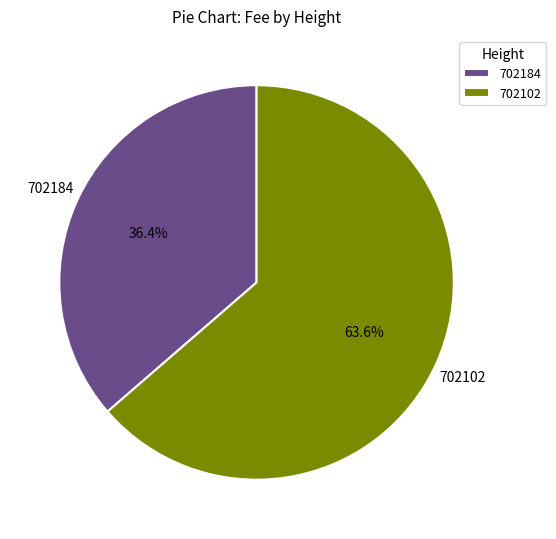

Does any single category account for the majority?

Yes